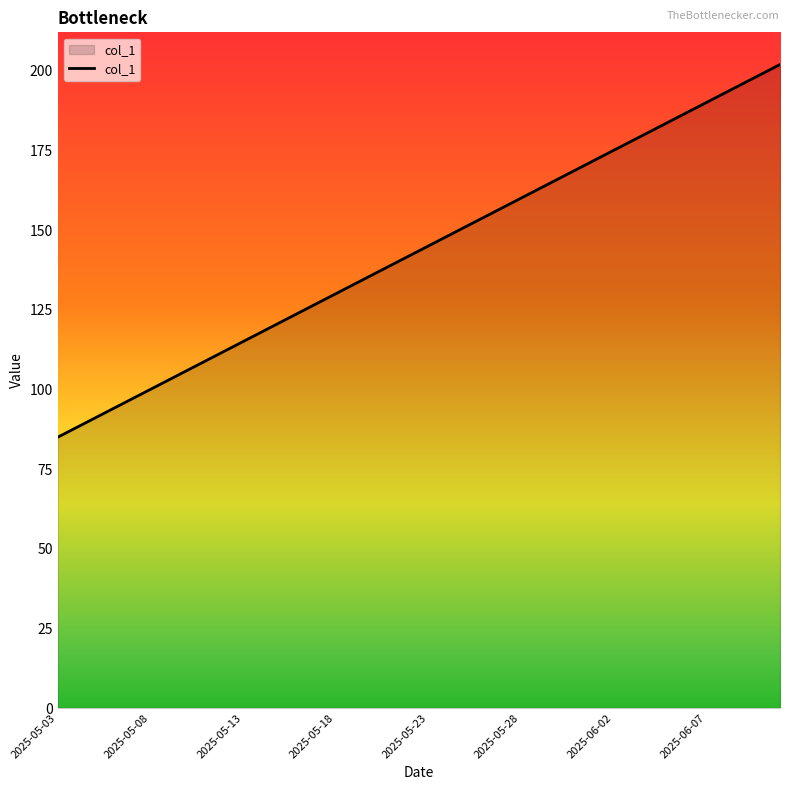

What is the maximum value shown in the chart?

202